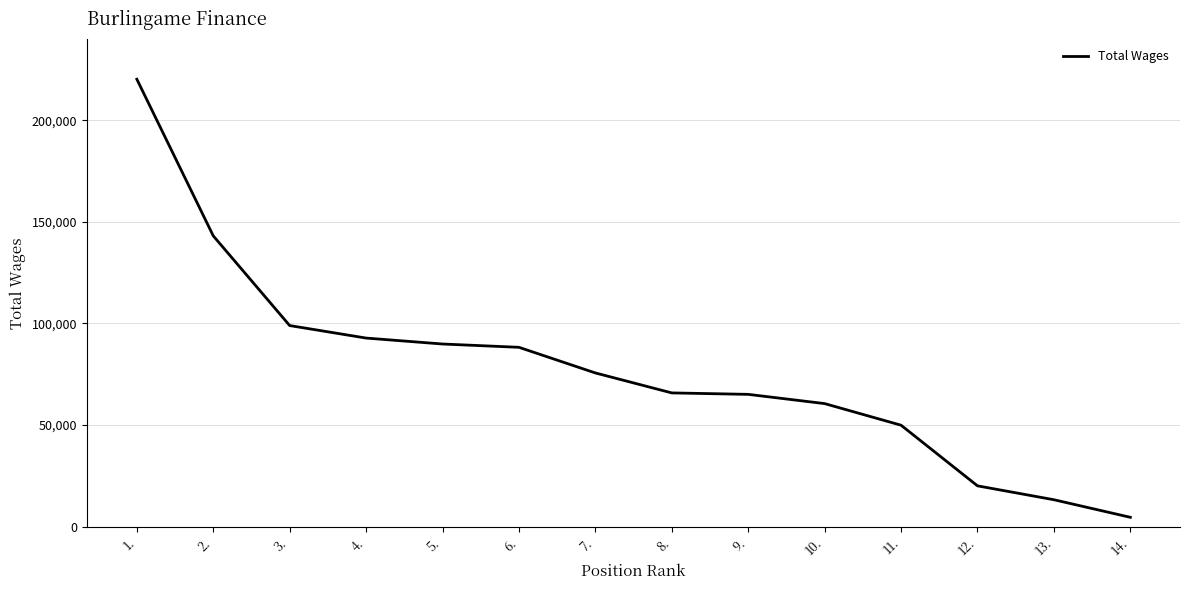

The value at 8. is 115240. True or false?

False